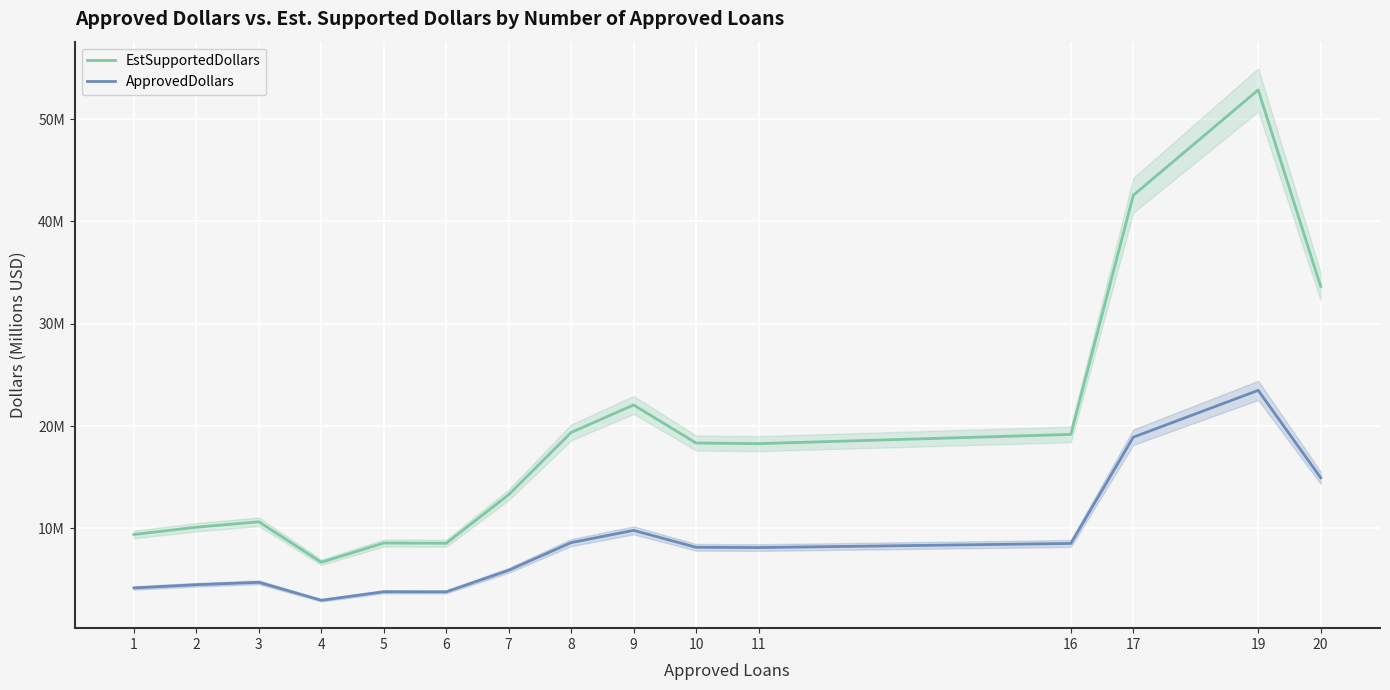

Reading right to left, list all the values displayed in this chart.

EstSupportedDollars: 20=33.6	19=52.8	17=42.5	16=19.2	11=18.3	10=18.3	9=22.1	8=19.4	7=13.3	6=8.5	5=8.6	4=6.7	3=10.6	2=10.1	1=9.4
ApprovedDollars: 20=15.0	19=23.5	17=18.9	16=8.5	11=8.1	10=8.2	9=9.8	8=8.6	7=5.9	6=3.8	5=3.8	4=3.0	3=4.7	2=4.5	1=4.2